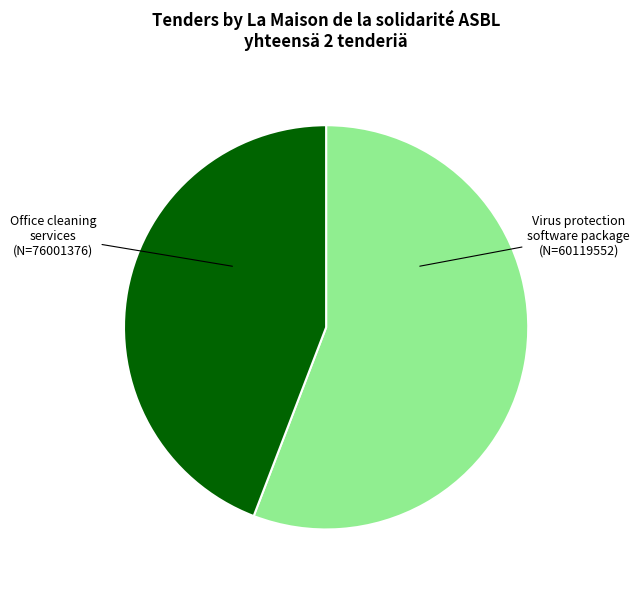

Is there a majority slice in this chart?

Yes